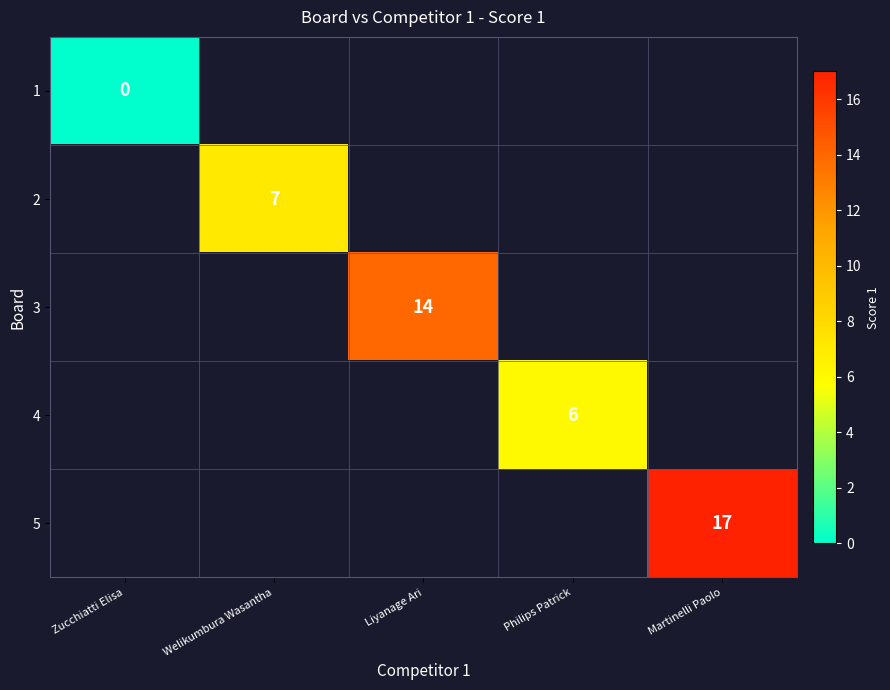

At which label does 2 reach its peak?

Zucchiatti Elisa